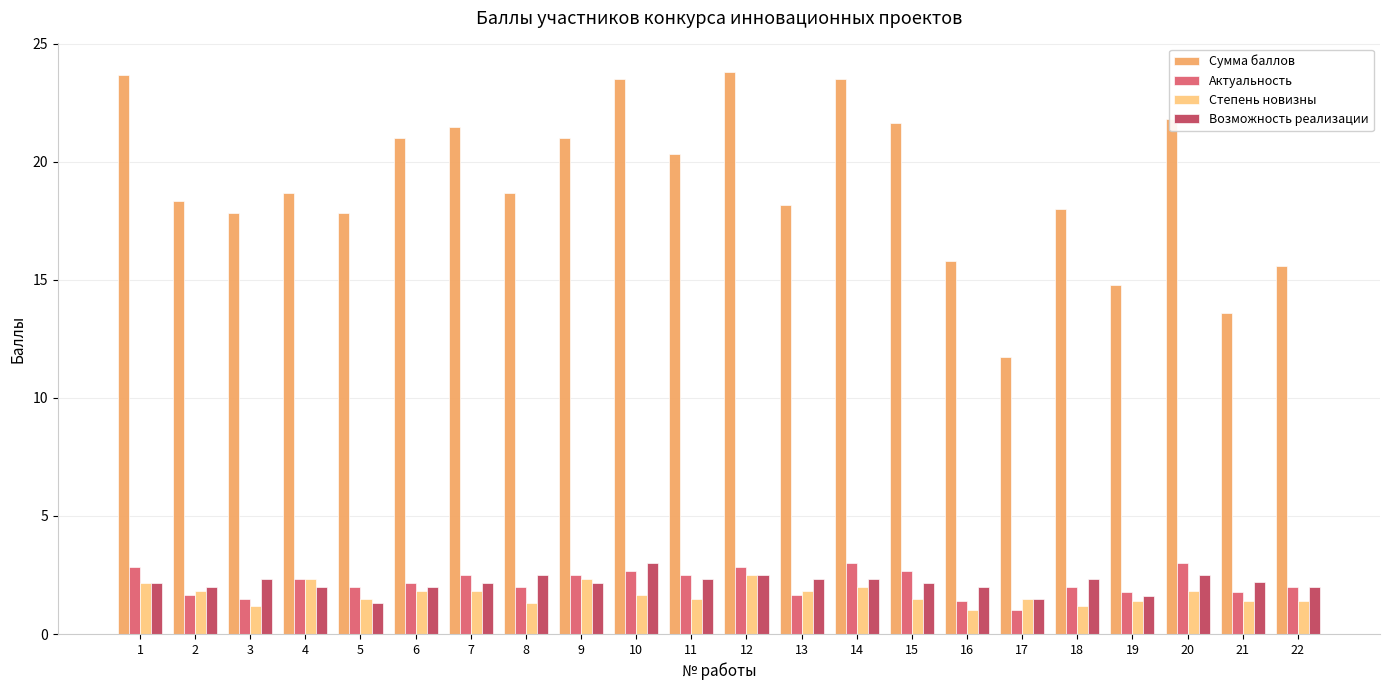

Which series has the widest spread of values?

Сумма баллов